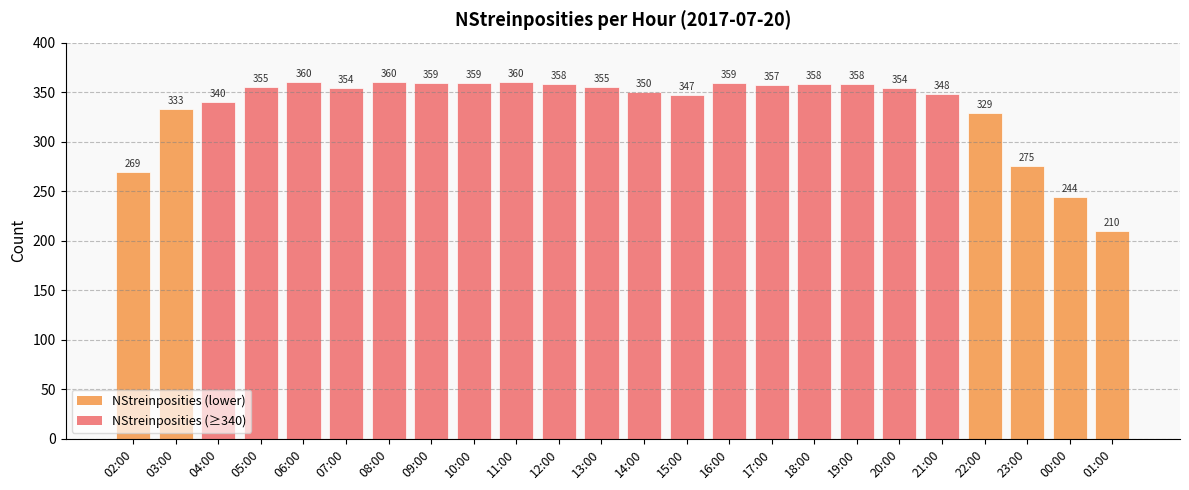

True or false: the data shows 355 at 05:00.

True